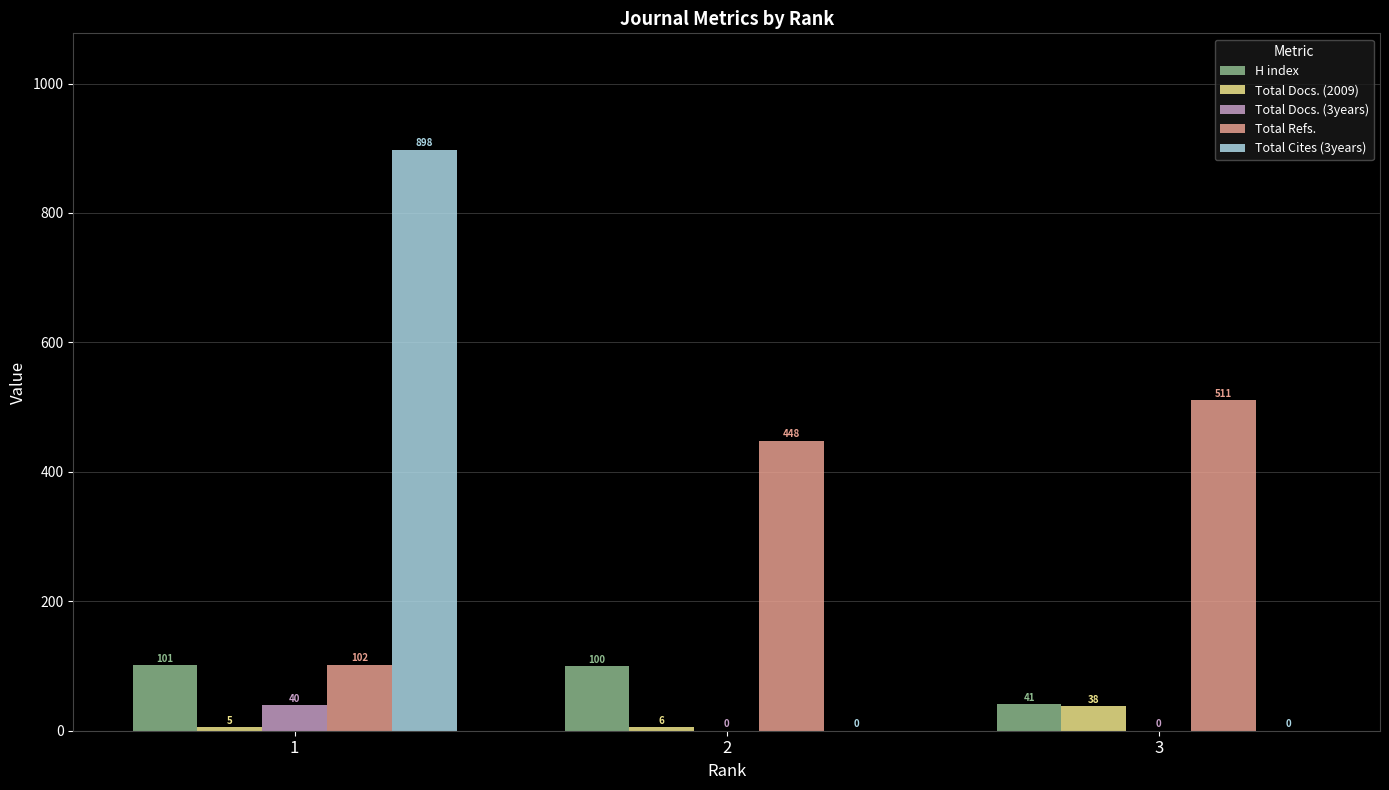

Read the Total Refs. value at 3, to the nearest 10.

510